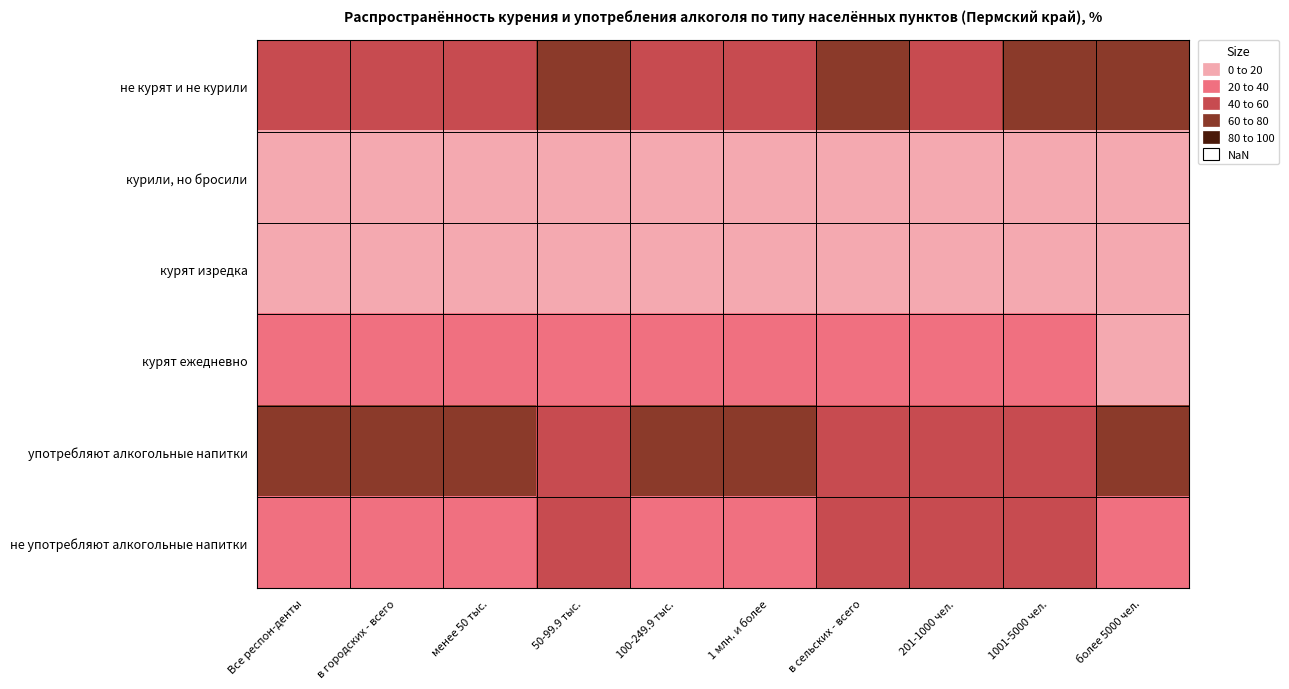

List the series in order of their peak value, highest first.

употребляют алкогольные напитки, не курят и не курили, не употребляют алкогольные напитки, курят ежедневно, курили, но бросили, курят изредка